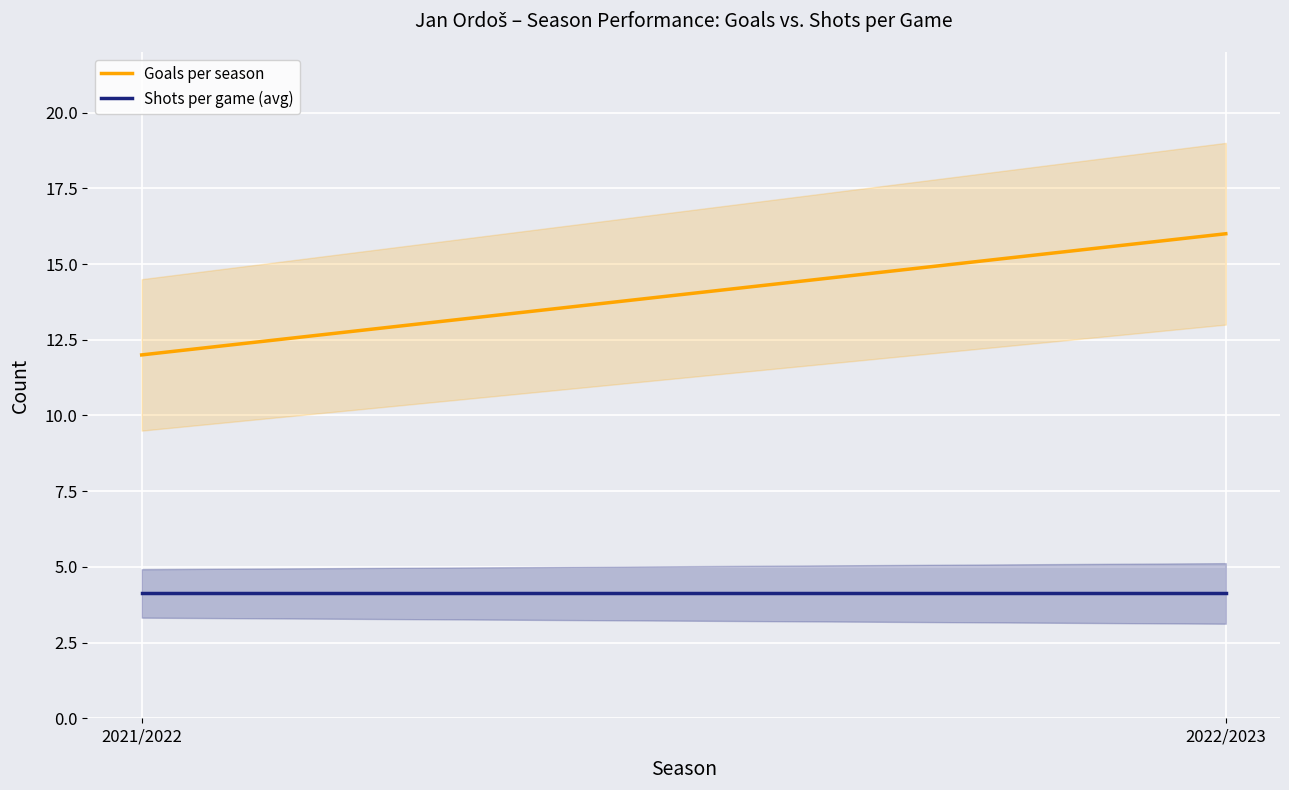

List the series in order of their peak value, lowest first.

Shots per game (avg), Goals per season